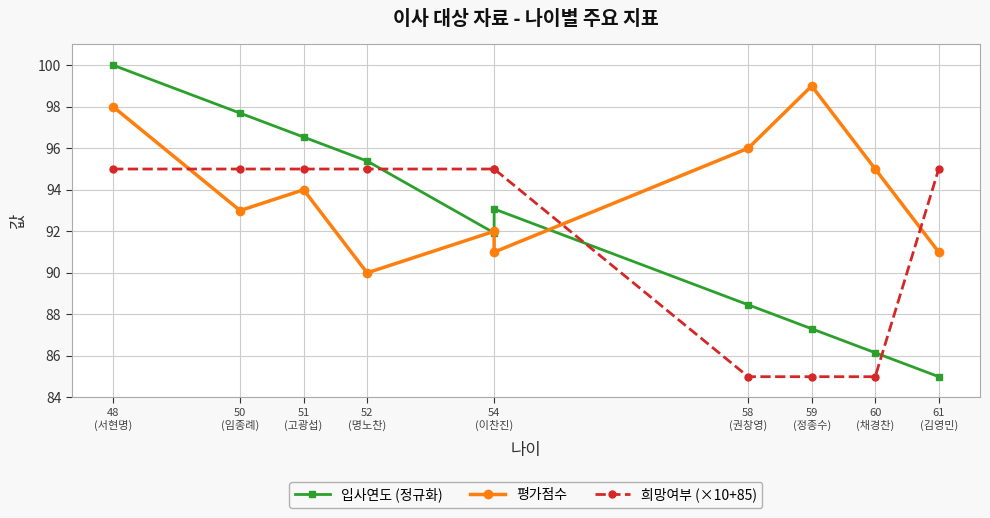

How many data points in 평가점수 are less than 94?

5